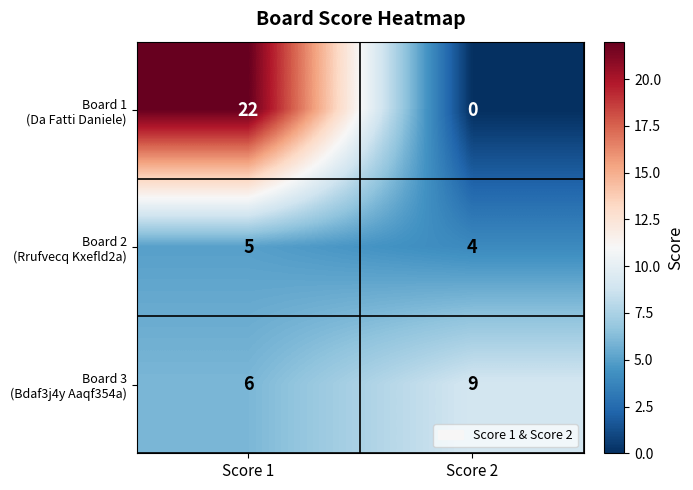

What is the difference between the highest and lowest values at Score 1?

17